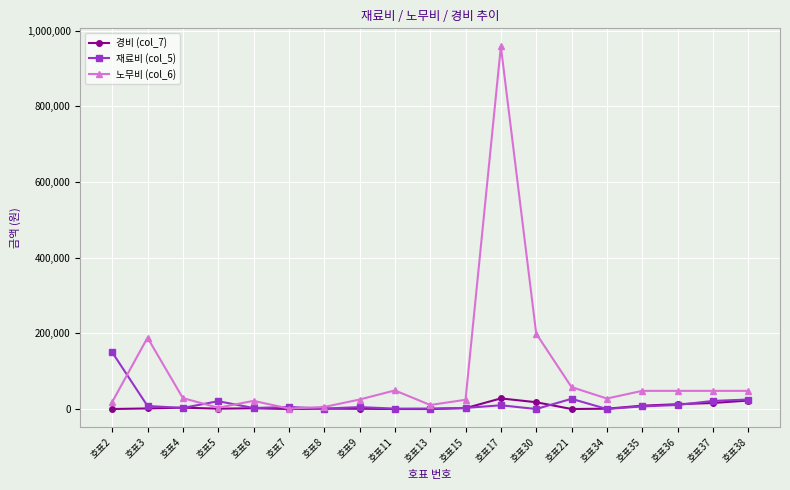

What is the label of the 4th point from the right?

호표35